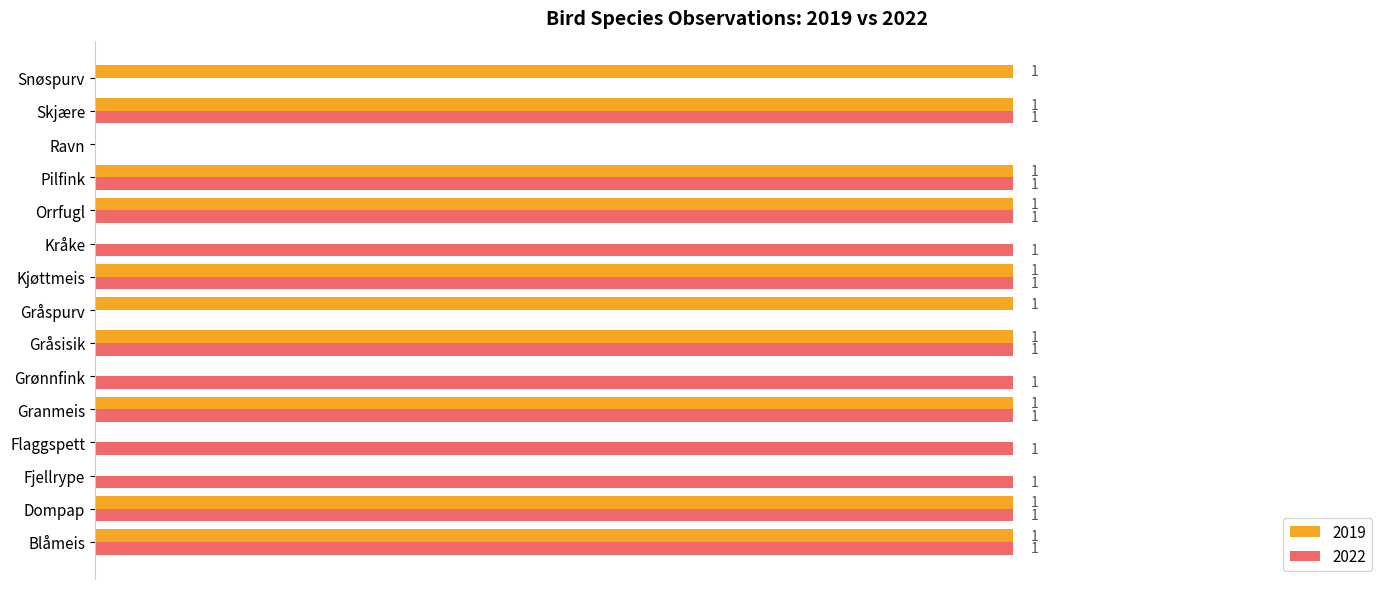

Is the value of 2022 at Flaggspett greater than the value of 2019 at Fjellrype?

Yes